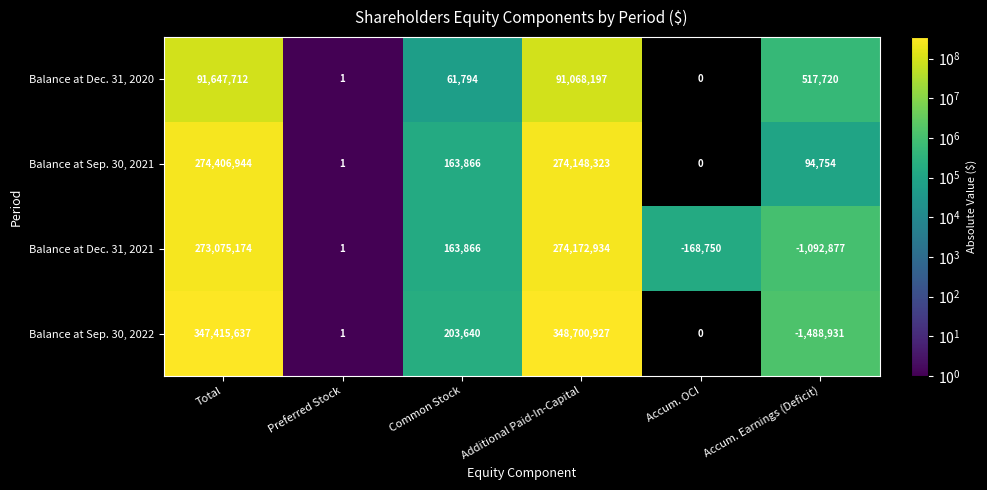

True or false: Balance at Sep. 30, 2022 has a value of 508823867 at Total.

False